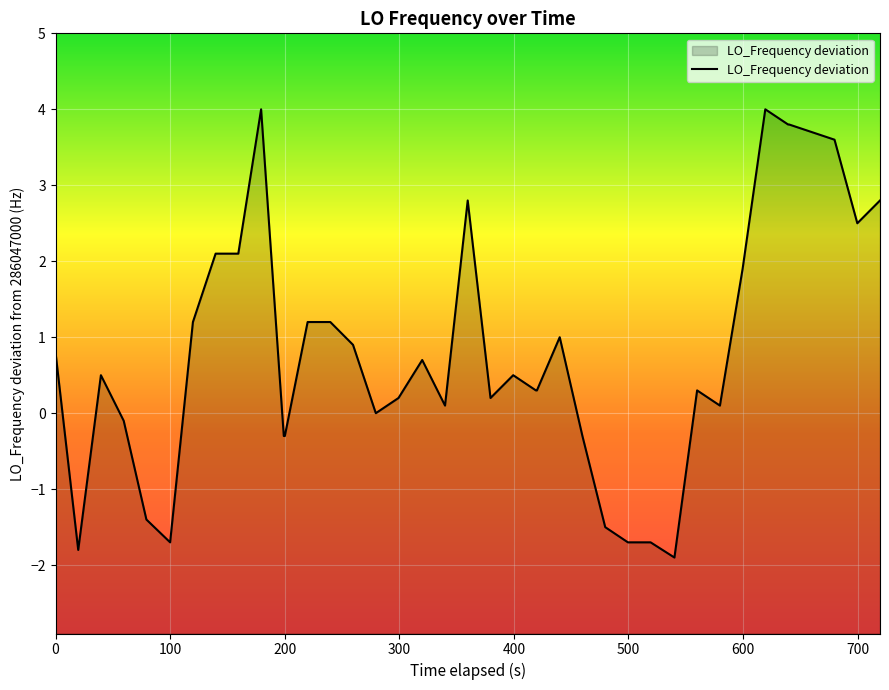

True or false: the data shows -1.7 at 100.

True